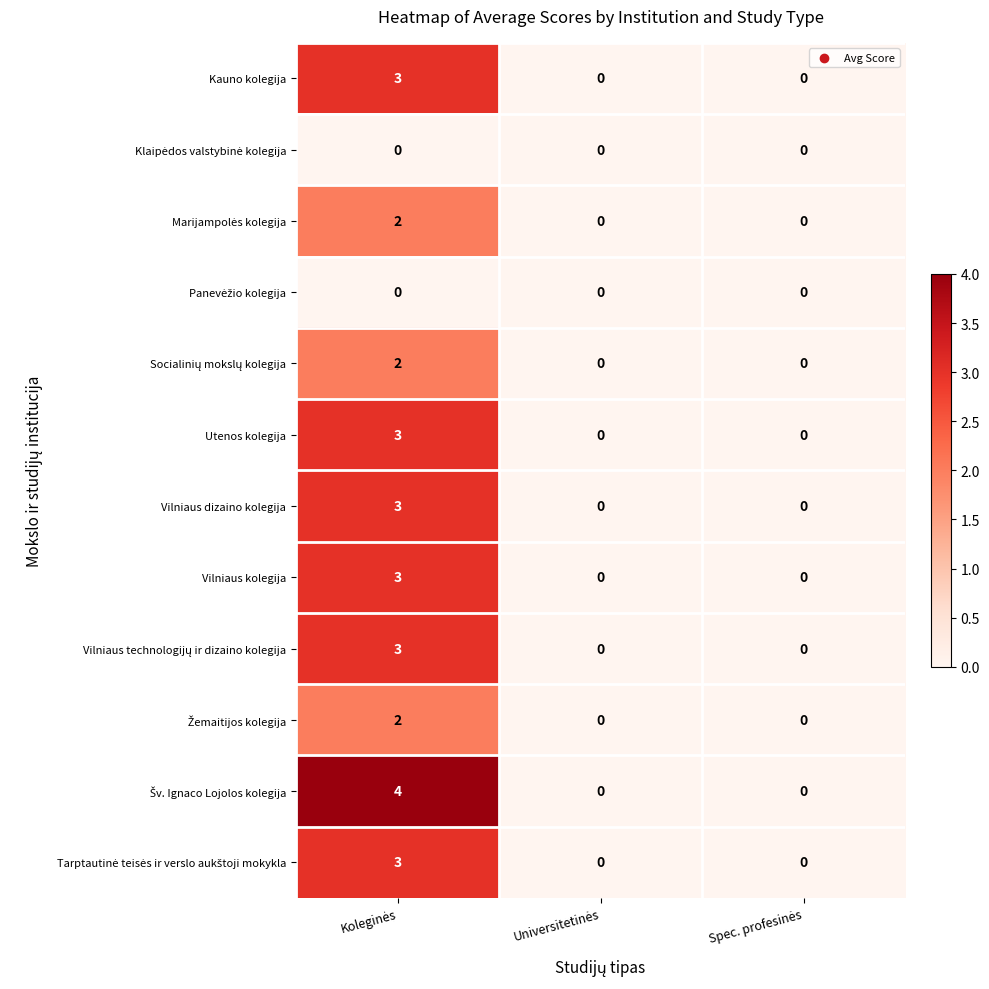

What is the maximum value shown in the chart?

4